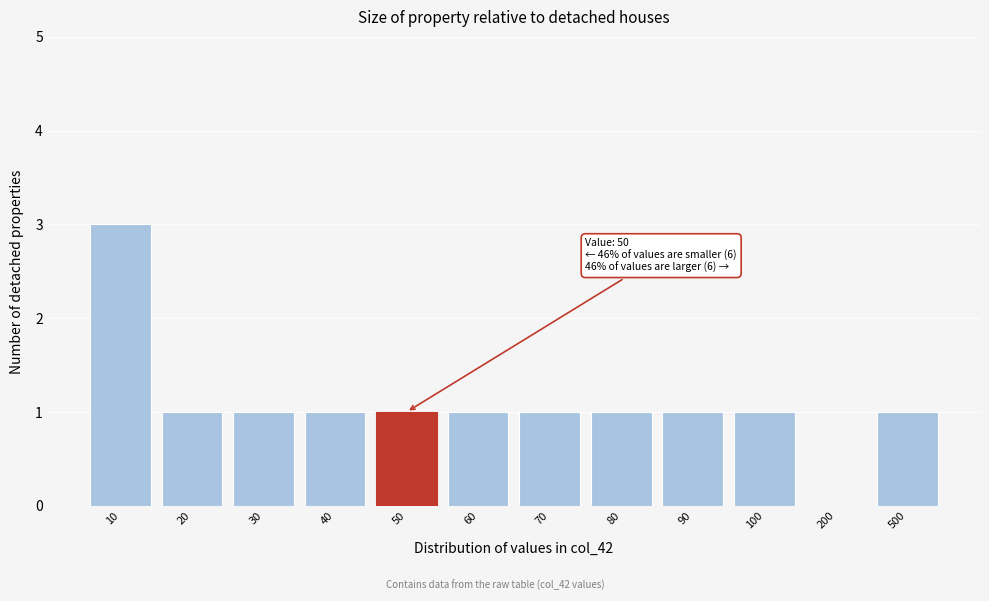

Reading left to right, what are all the values shown in this chart?

10=3	20=1	30=1	40=1	50=1	60=1	70=1	80=1	90=1	100=1	200=0	500=1